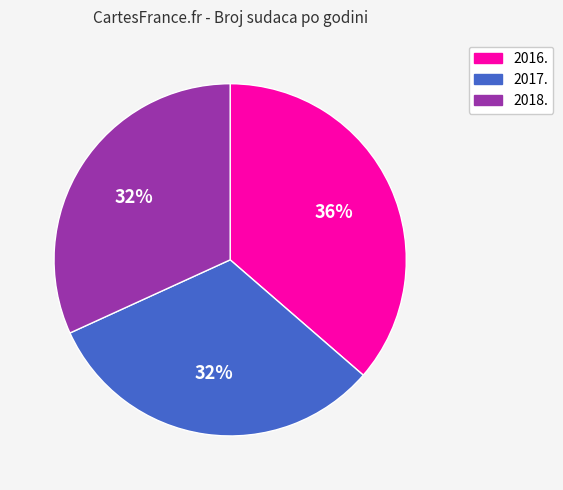

Is there any slice that represents more than half of the pie?

No